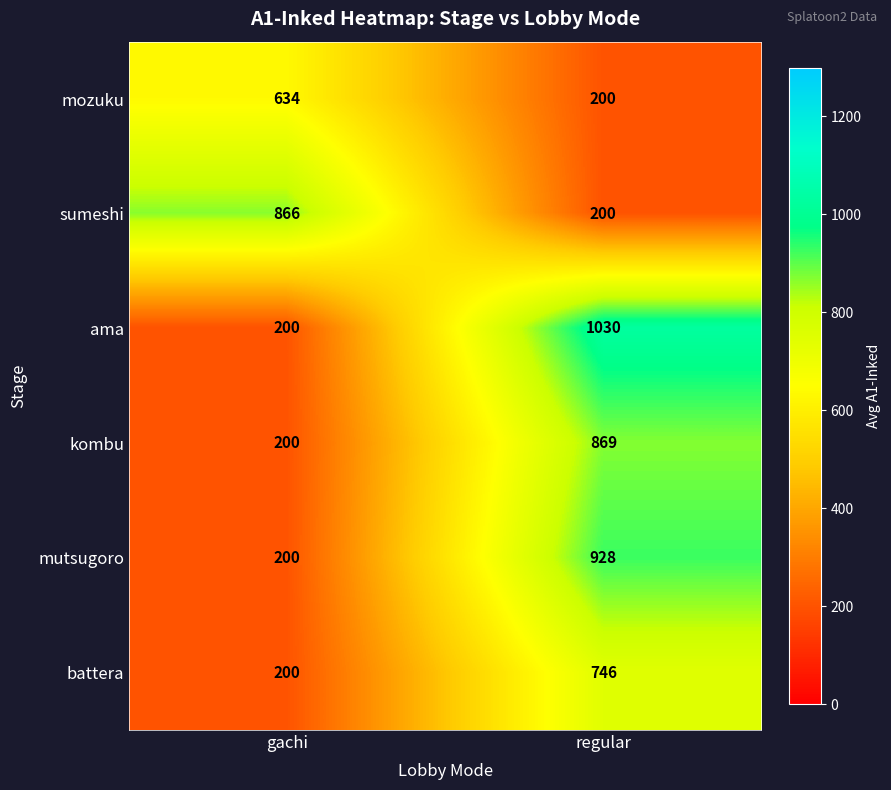

What is the greatest value displayed?

1030